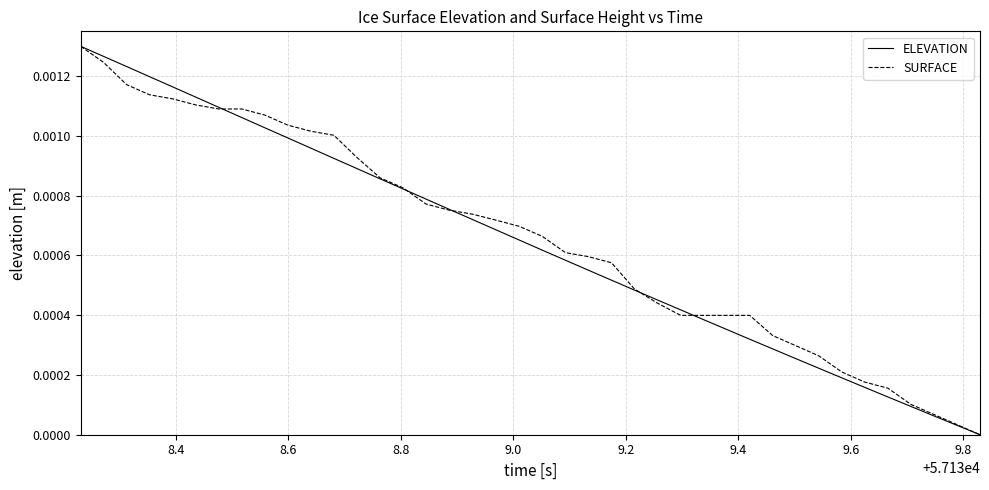

Does the chart have visible grid lines?

Yes